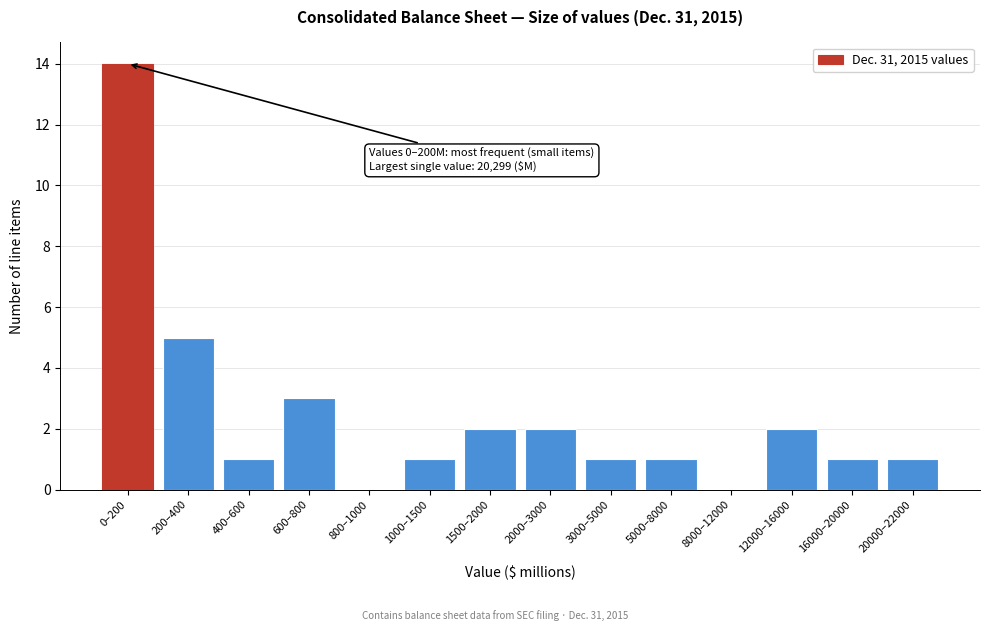

Reading right to left, what are all the values shown in this chart?

20000–22000=1	16000–20000=1	12000–16000=2	8000–12000=0	5000–8000=1	3000–5000=1	2000–3000=2	1500–2000=2	1000–1500=1	800–1000=0	600–800=3	400–600=1	200–400=5	0–200=14